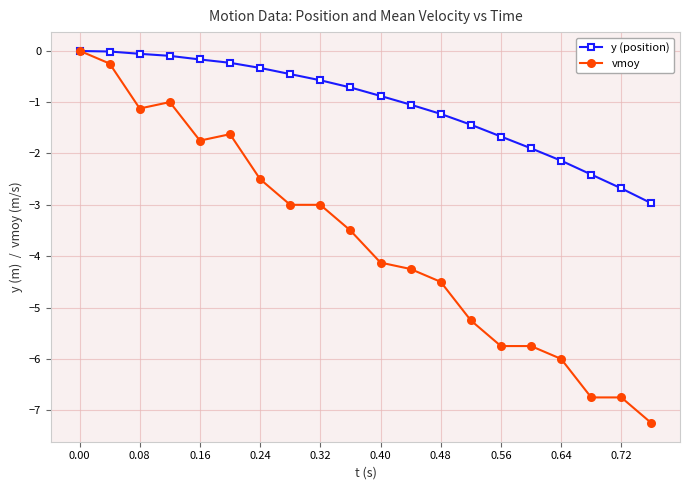

Which series has the largest total across all categories?

y (position)